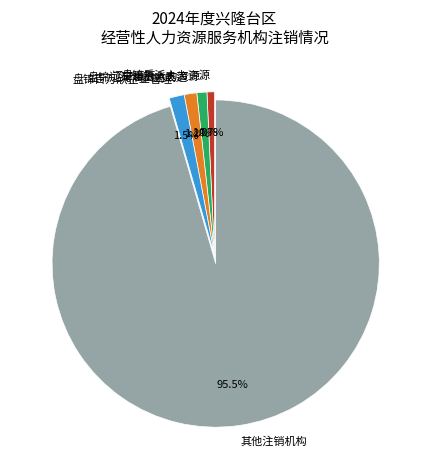

What is the ratio of the value at 盘锦乐派人力资源 to the value at 盘锦辽河油田金晟达?

0.6